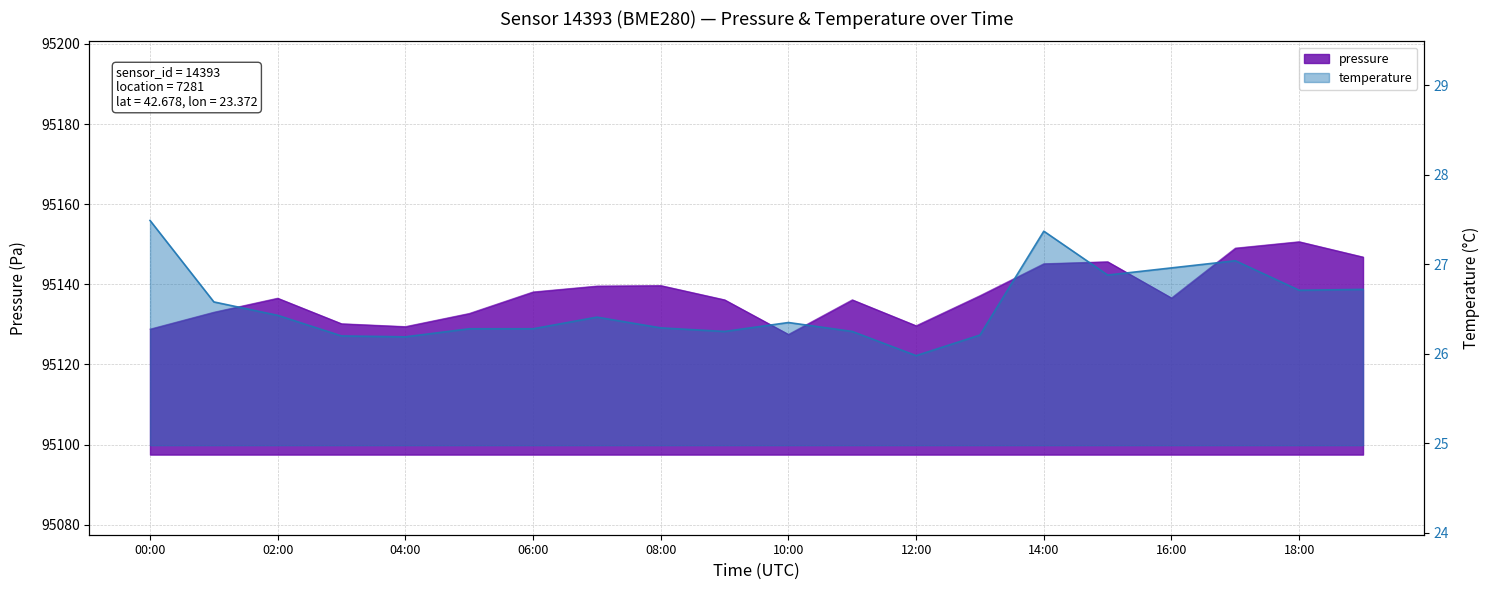

What is the lowest value of the temperature series?

26.0